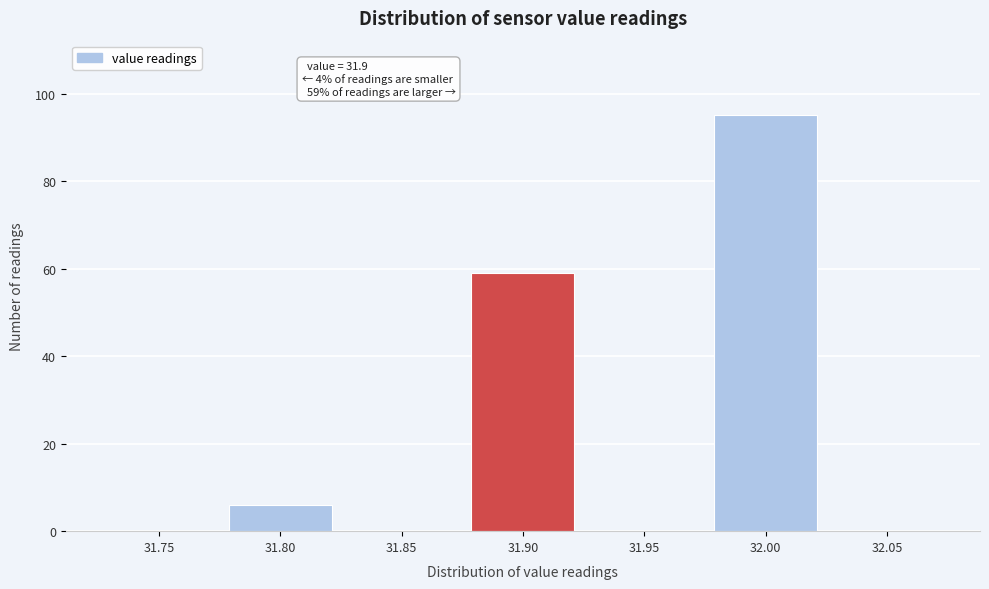

Reading right to left, what are all the values shown in this chart?

32.05=0	32.00=95	31.95=0	31.90=59	31.85=0	31.80=6	31.75=0